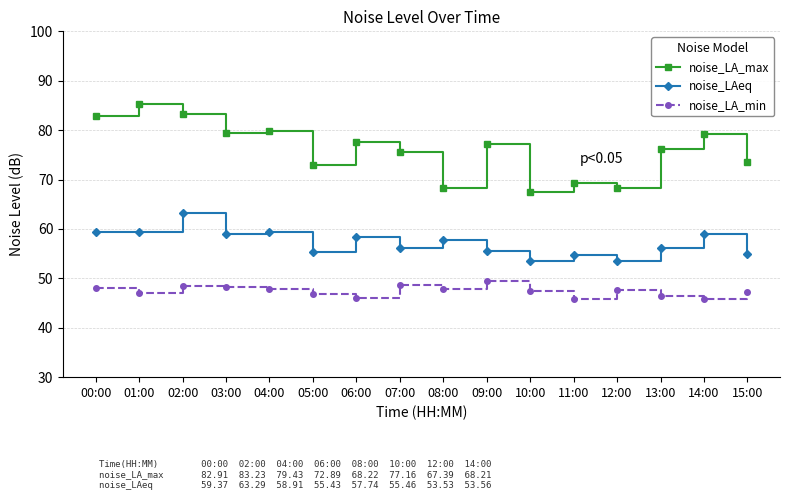

At which label does noise_LAeq first exceed 57?

00:00